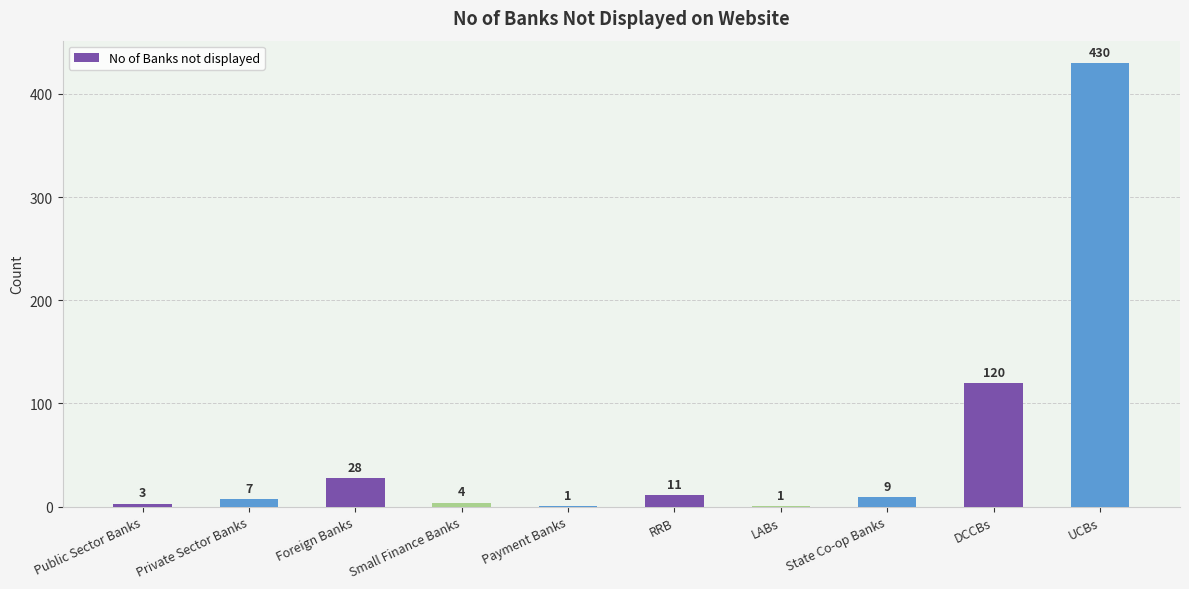

Are the bars horizontal?

No